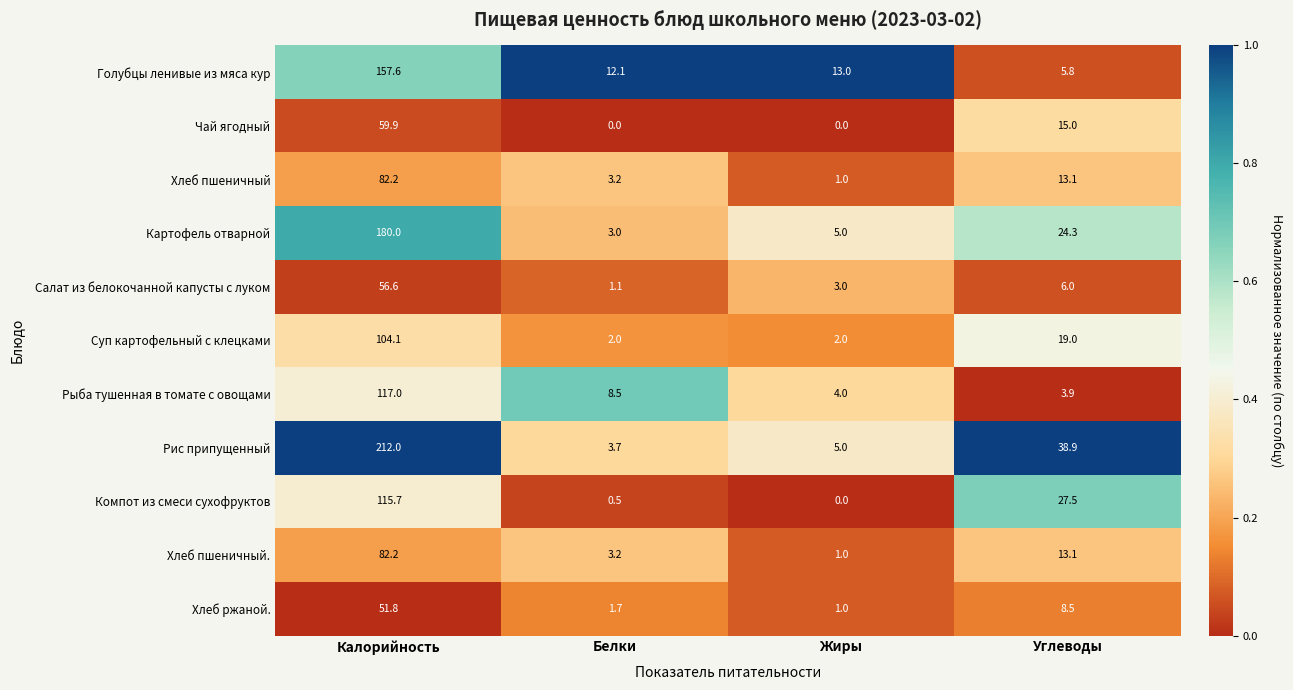

Count the number of categories in the chart.

4